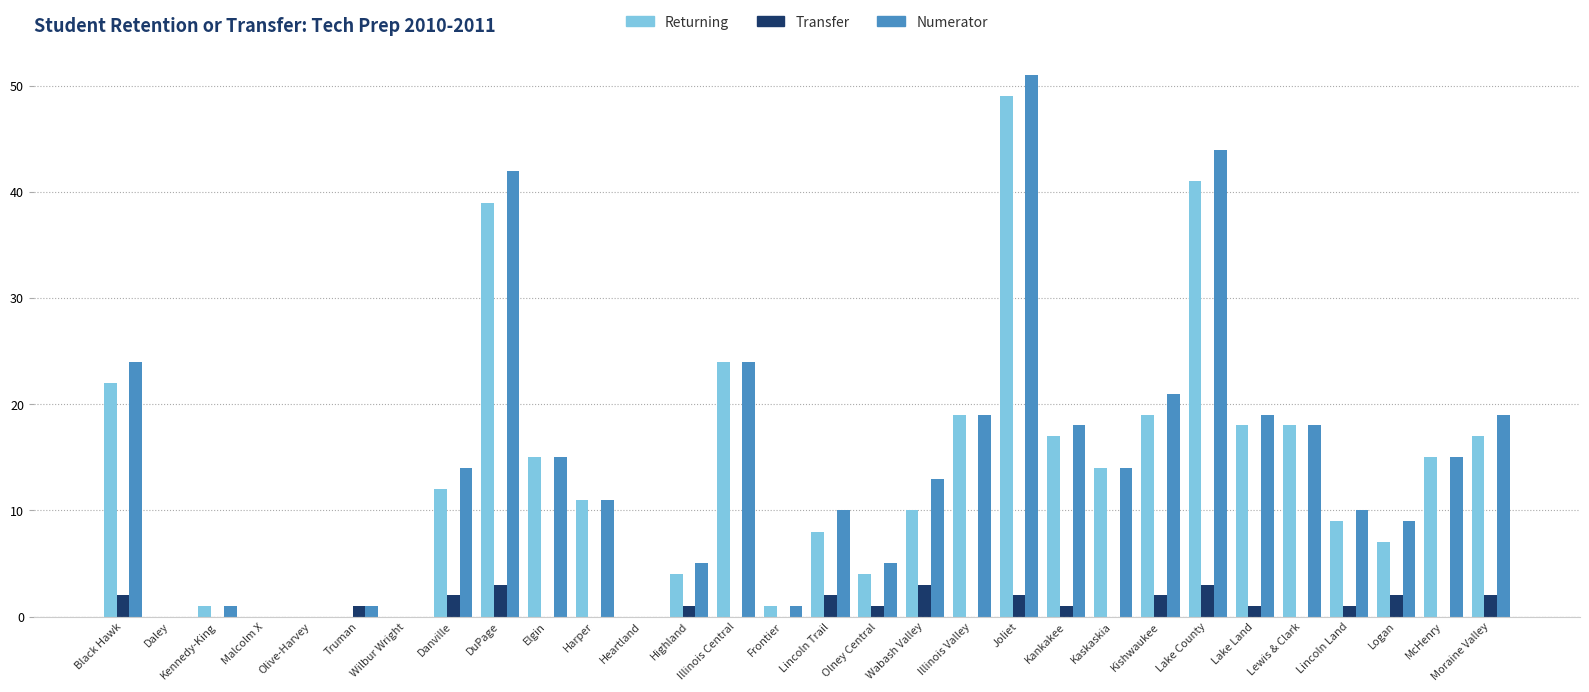

What is the sum of the Transfer values at Lincoln Land and Highland?

2